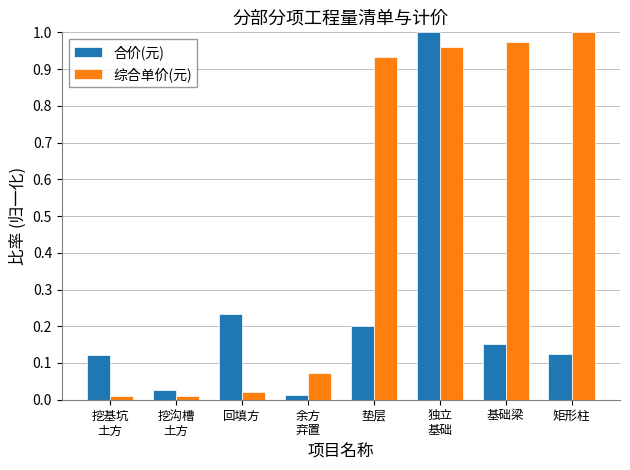

Which series changed the most between 回填方 and 矩形柱?

综合单价(元)